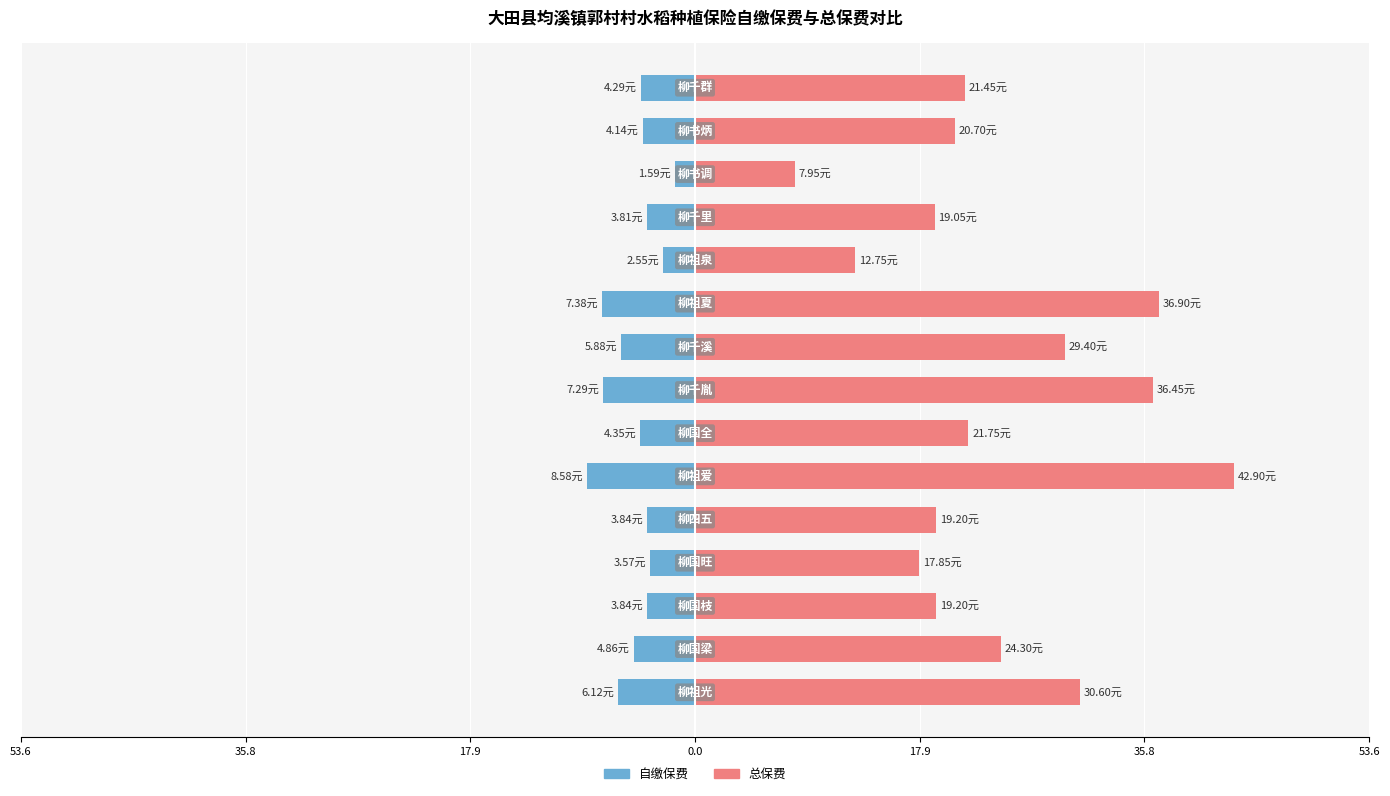

Reading left to right, list all the values displayed in this chart.

自缴保费: -6.1	-4.9	-3.8	-3.6	-3.8	-8.6	-4.3	-7.3	-5.9	-7.4	-2.5	-3.8	-1.6	-4.1	-4.3
总保费: 30.6	24.3	19.2	17.9	19.2	42.9	21.8	36.5	29.4	36.9	12.8	19.1	8.0	20.7	21.4